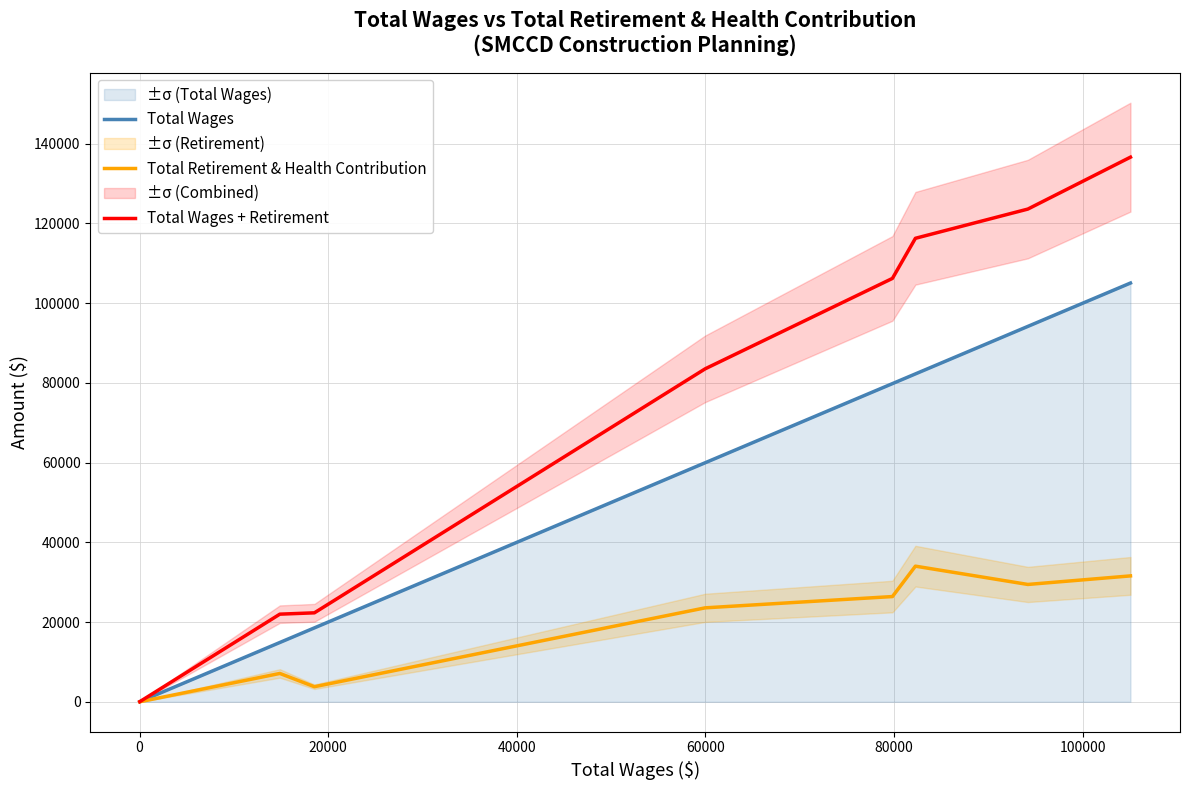

Is this an area chart (filled region under the line)?

No